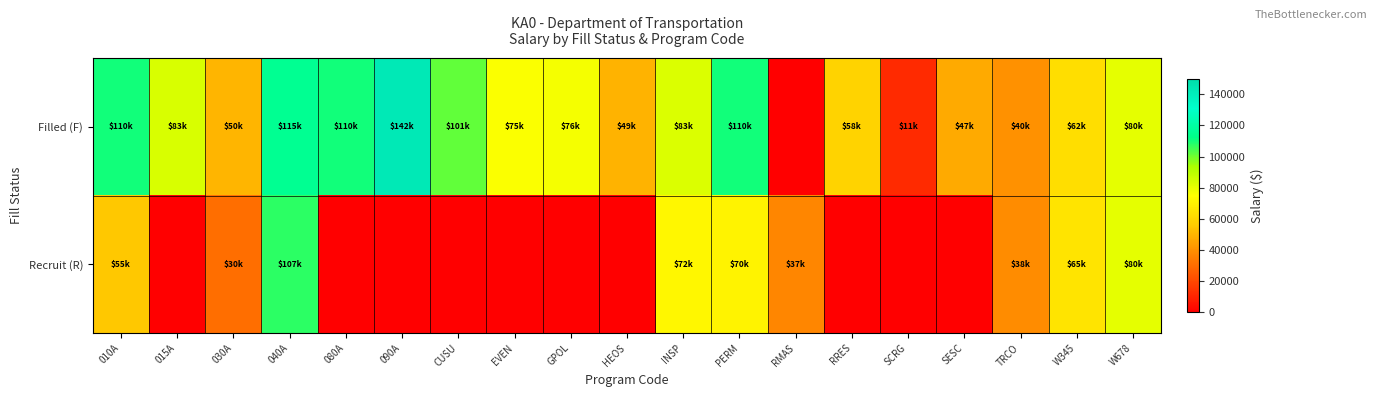

Which has a higher value, 030A or SESC?

030A